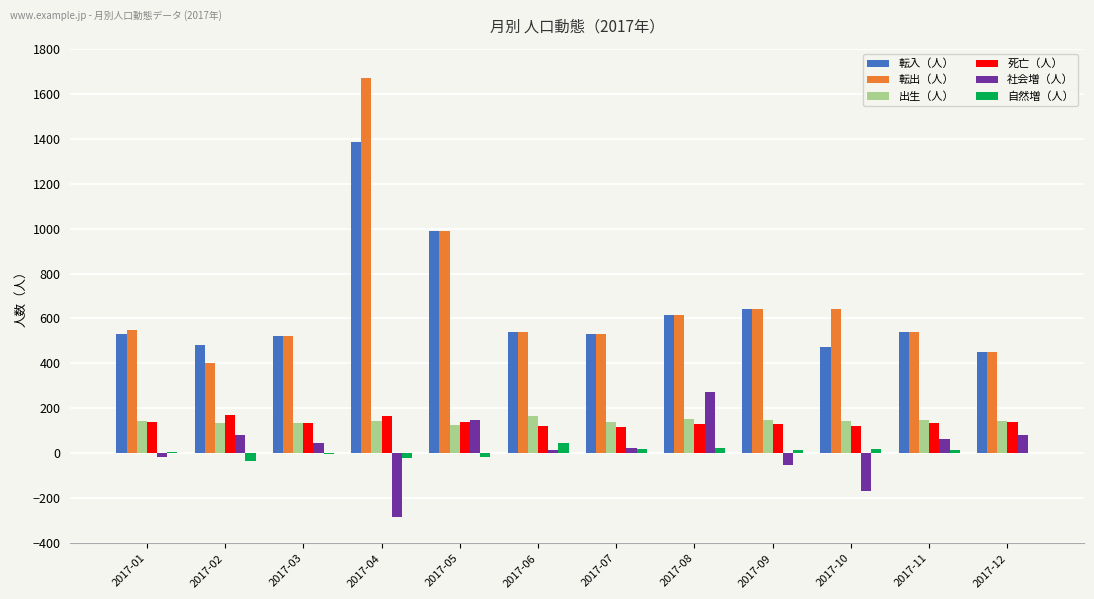

Count the number of data series in this chart.

6